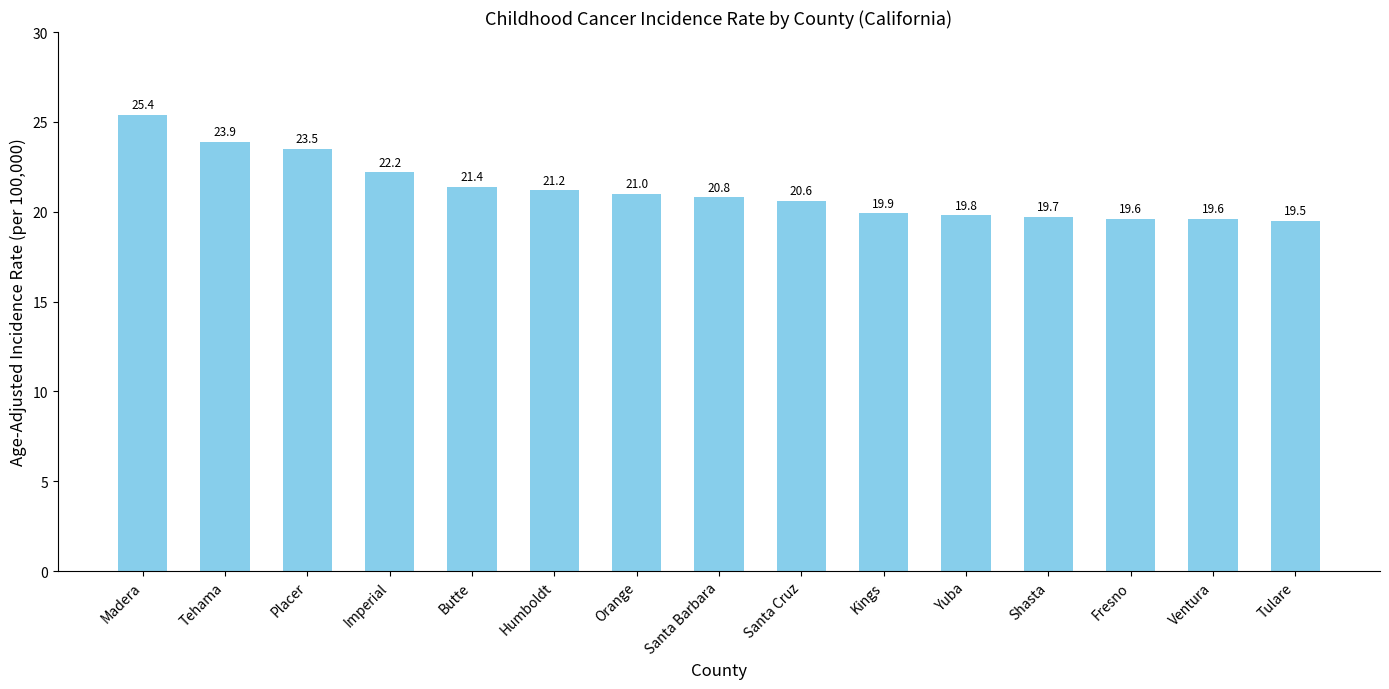

How many series are shown in this chart?

1